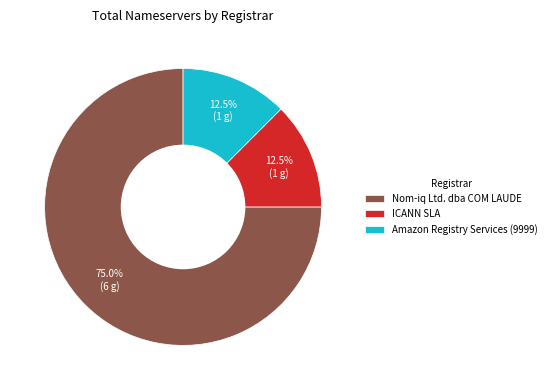

Does any single category account for the majority?

Yes